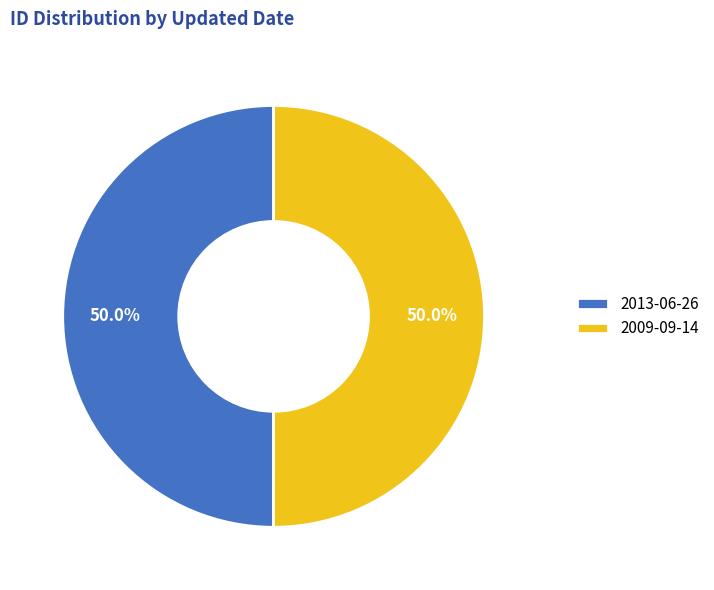

How many segments does this pie chart have?

2